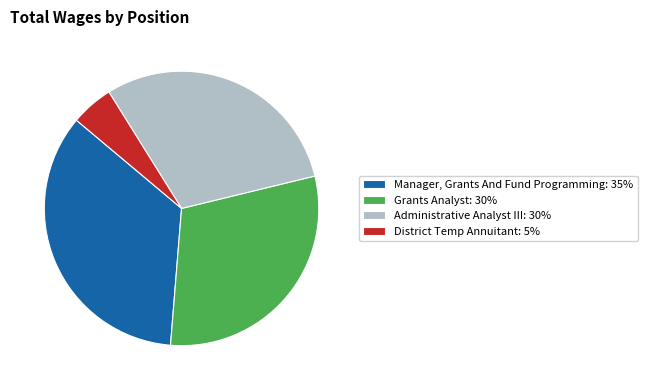

Is the sum of Grants Analyst: 30% and Manager, Grants And Fund Programming: 35% greater than half?

Yes